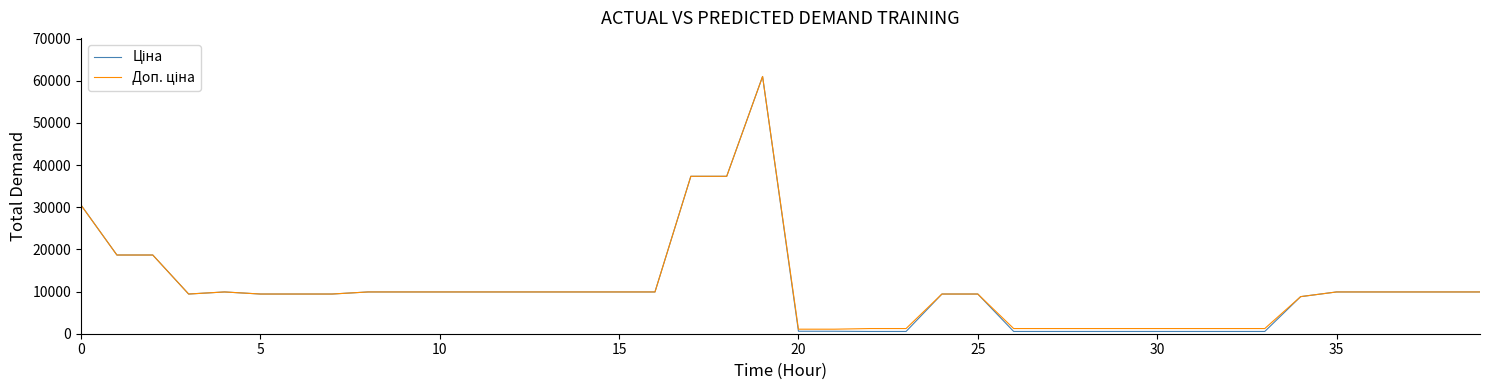

How many lines are shown in the chart?

2